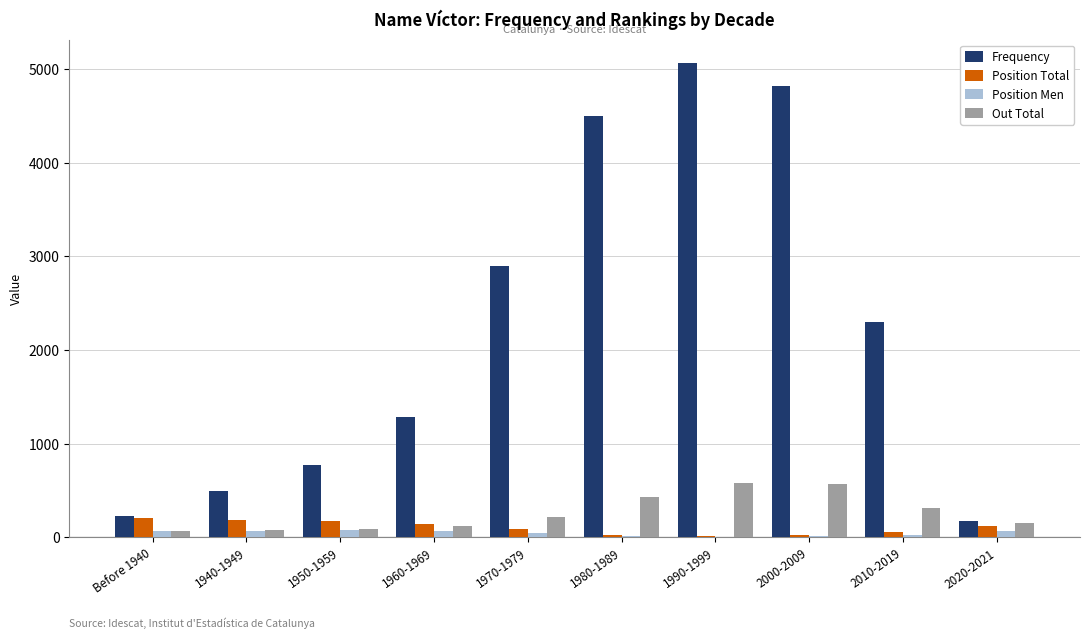

Which series has the largest total across all categories?

Frequency